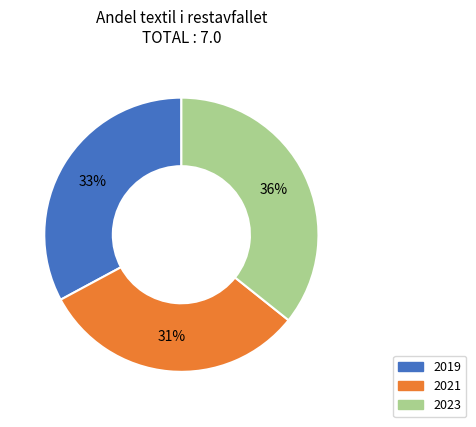

To the nearest percent, what is the average slice percentage?

33%